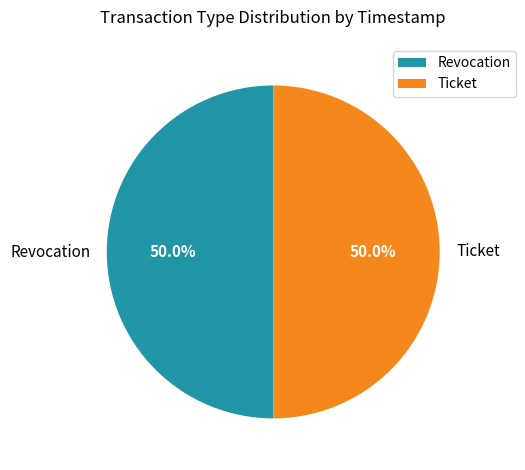

What is the ratio of the value at Revocation to the value at Ticket?

1.0